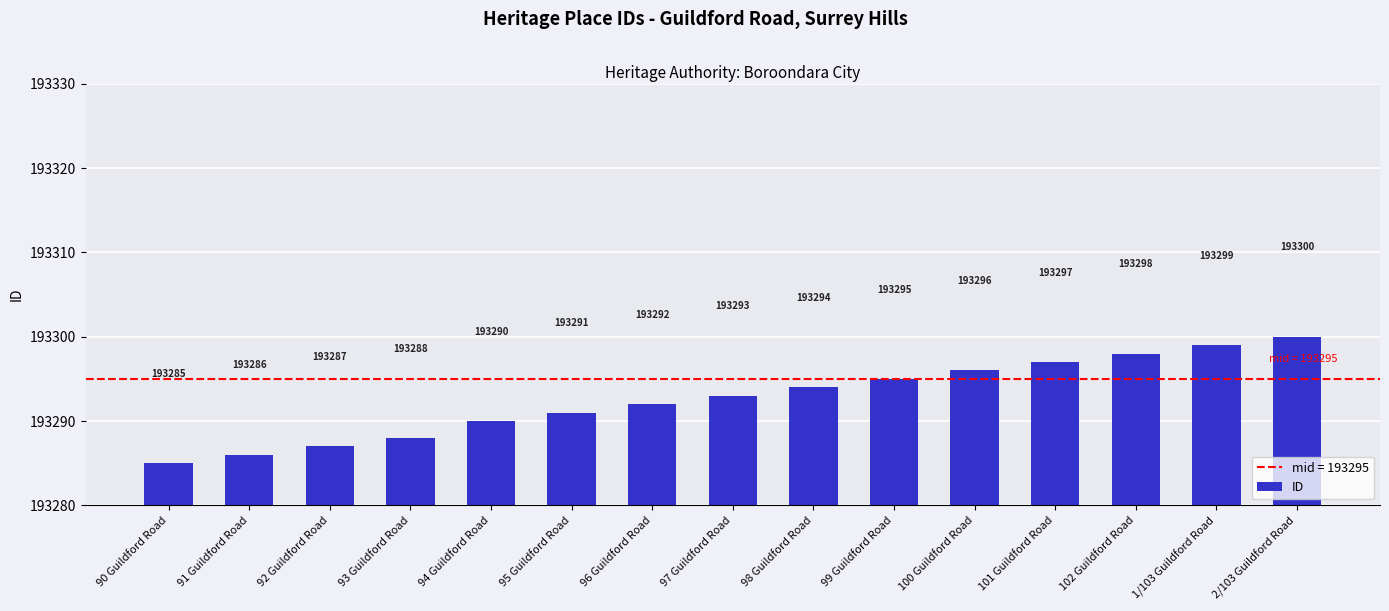

Reading left to right, what are all the values shown in this chart?

90 Guildford Road=193285	91 Guildford Road=193286	92 Guildford Road=193287	93 Guildford Road=193288	94 Guildford Road=193290	95 Guildford Road=193291	96 Guildford Road=193292	97 Guildford Road=193293	98 Guildford Road=193294	99 Guildford Road=193295	100 Guildford Road=193296	101 Guildford Road=193297	102 Guildford Road=193298	1/103 Guildford Road=193299	2/103 Guildford Road=193300